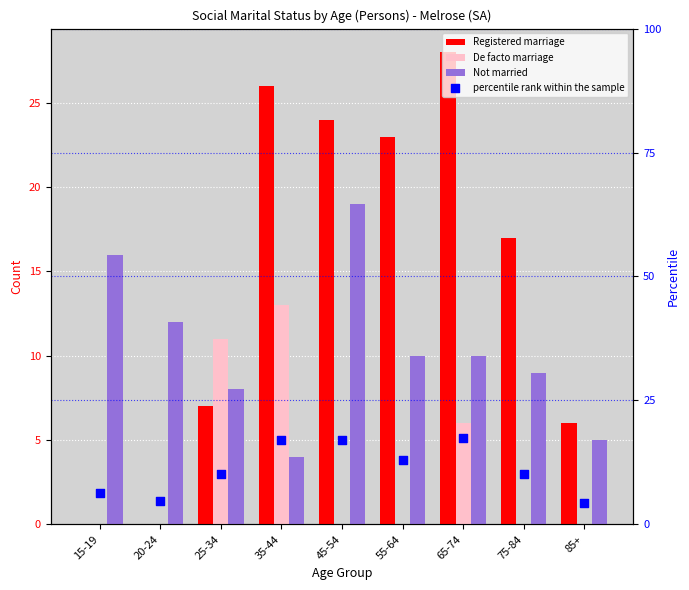

Which series has the largest total across all categories?

Registered marriage